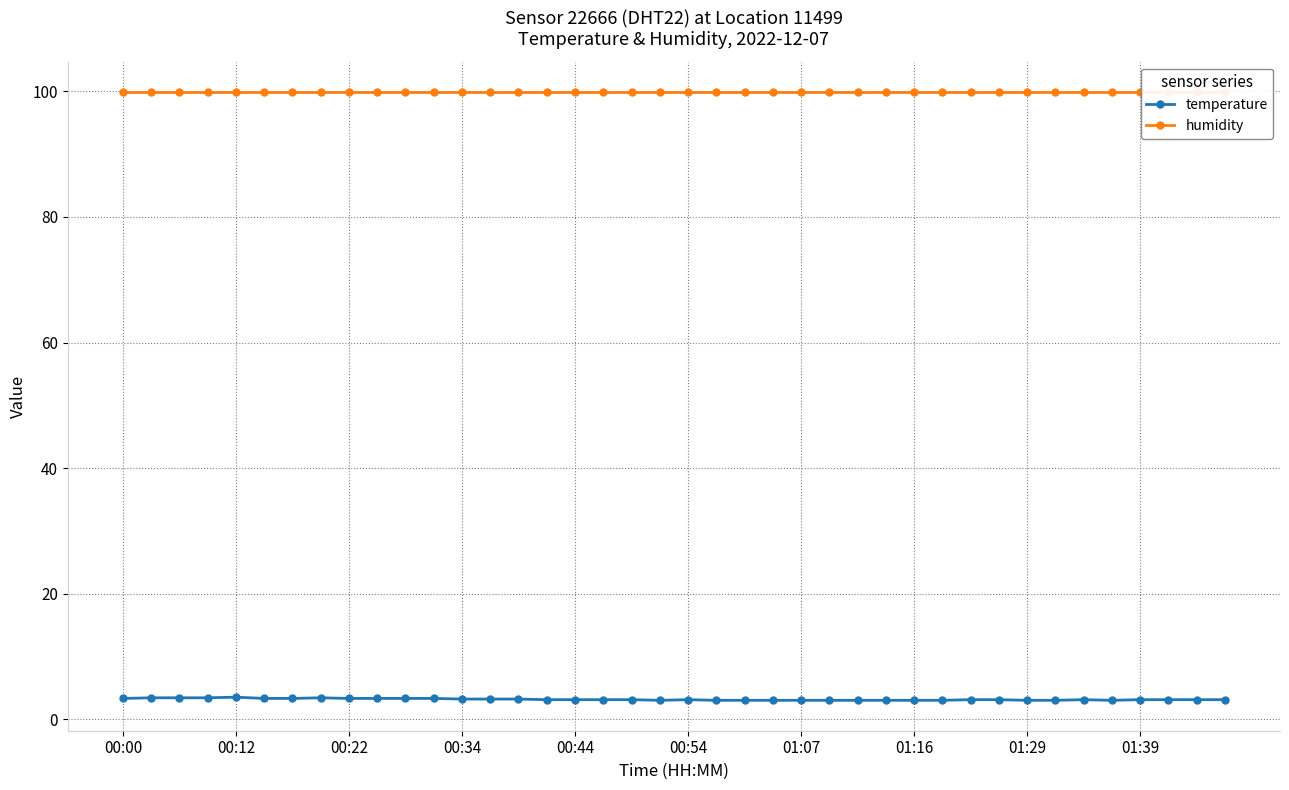

What is the total value across all series at 00:00?

103.2